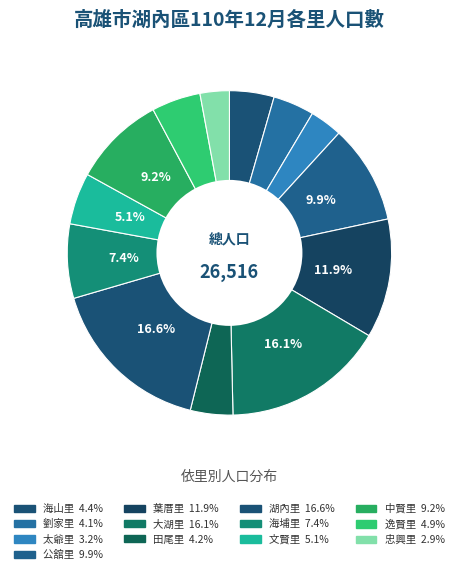

To the nearest percent, what is the combined percentage of 湖內里 and 田尾里?

21%